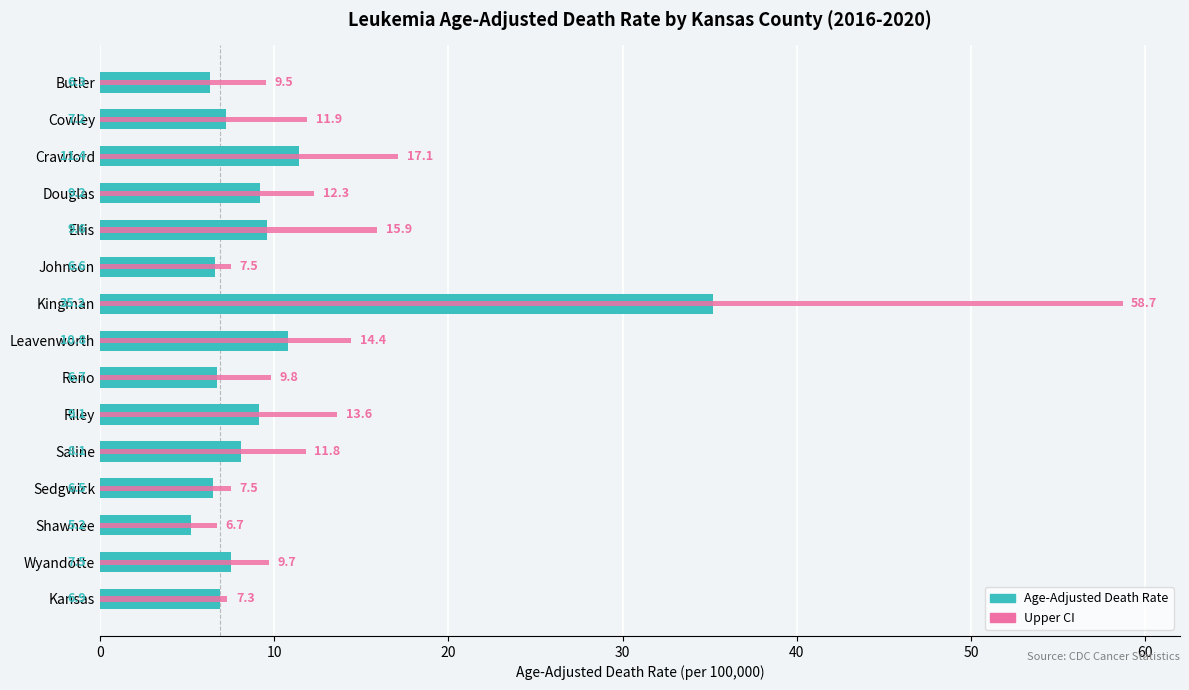

What is the value of the Upper CI bar at the 9th from the left?

58.7